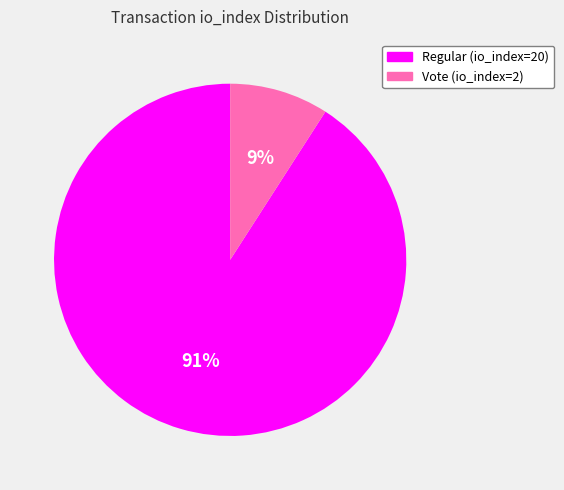

To the nearest percent, what is the combined percentage of Vote (io_index=2) and Regular (io_index=20)?

100%